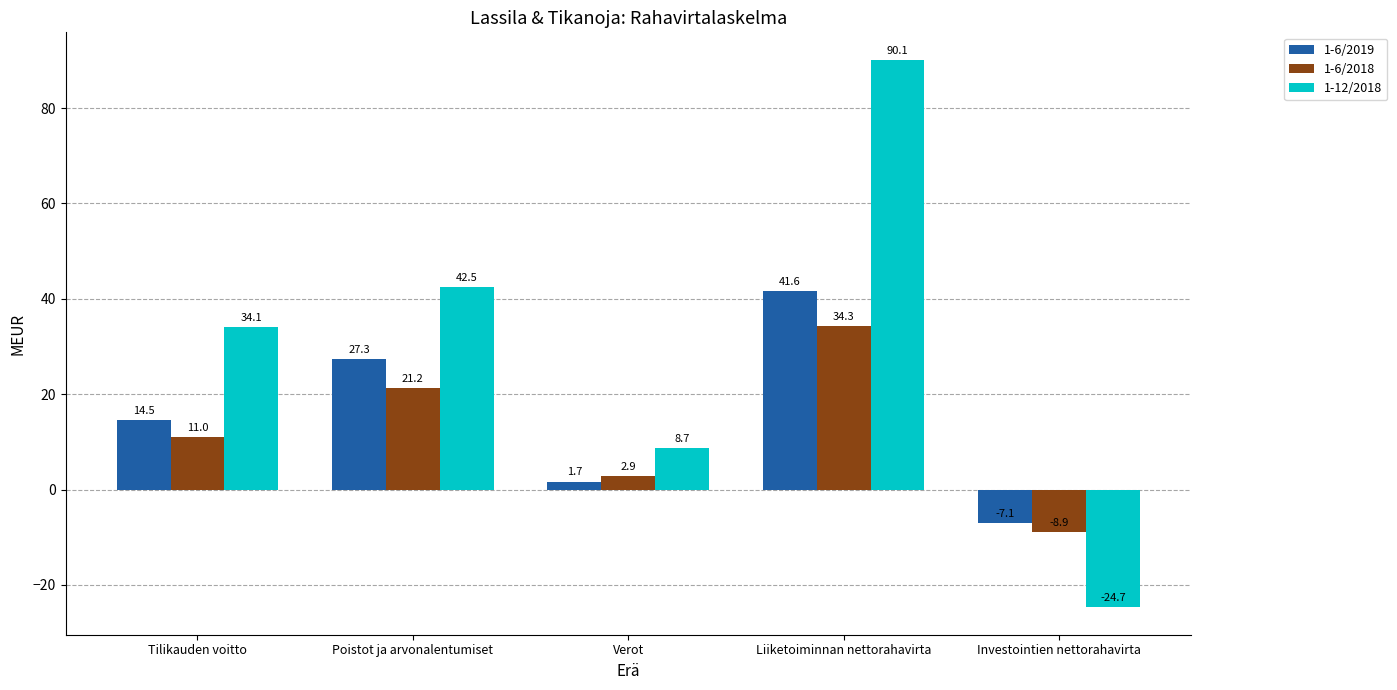

What are all the series names shown in the legend?

1-6/2019, 1-6/2018, 1-12/2018